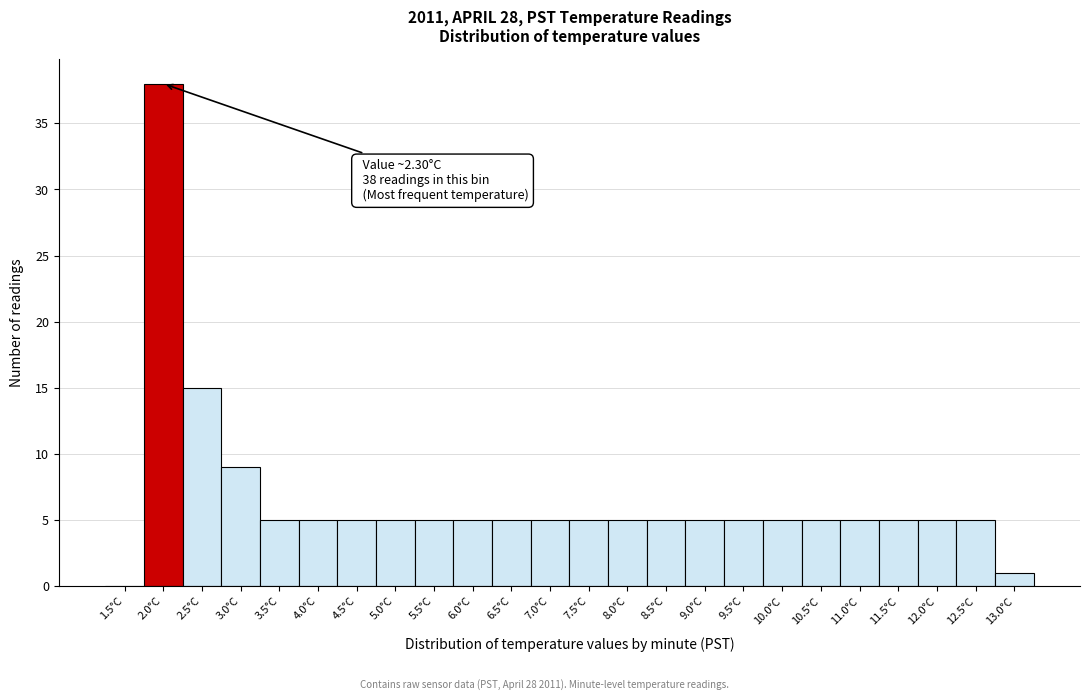

Reading left to right, extract all data points from this chart.

1.5°C=0	2.0°C=38	2.5°C=15	3.0°C=9	3.5°C=5	4.0°C=5	4.5°C=5	5.0°C=5	5.5°C=5	6.0°C=5	6.5°C=5	7.0°C=5	7.5°C=5	8.0°C=5	8.5°C=5	9.0°C=5	9.5°C=5	10.0°C=5	10.5°C=5	11.0°C=5	11.5°C=5	12.0°C=5	12.5°C=5	13.0°C=1